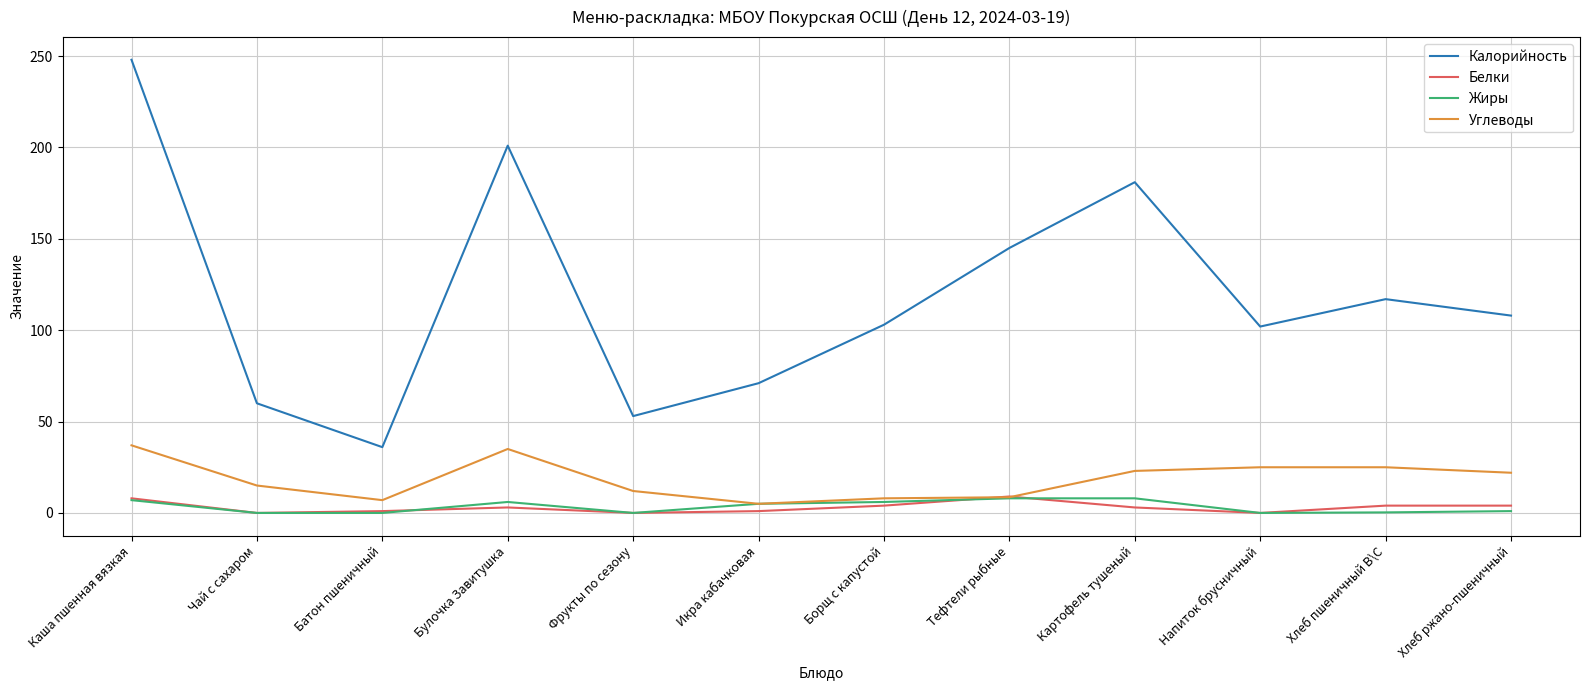

What are all the series names shown in the legend?

Калорийность, Белки, Жиры, Углеводы